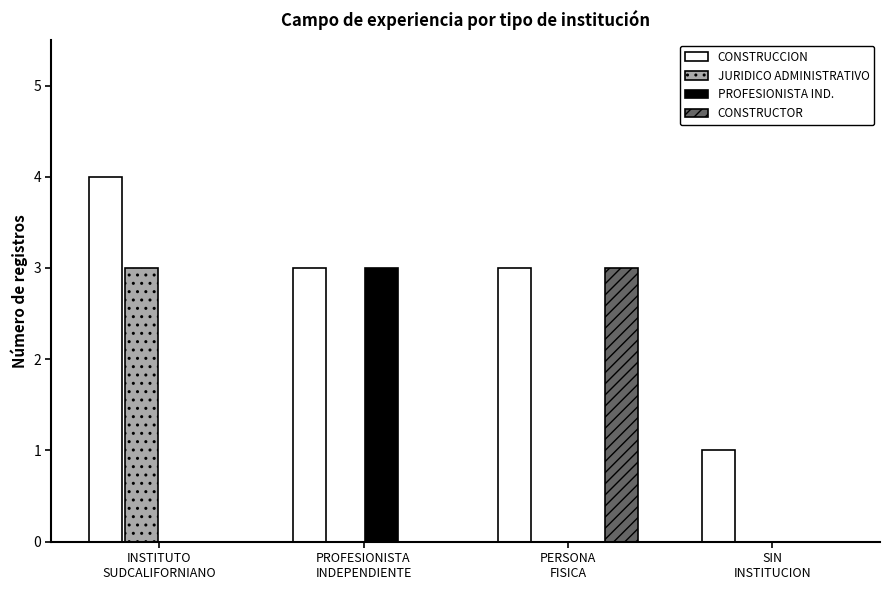

How many distinct data groups are displayed?

4